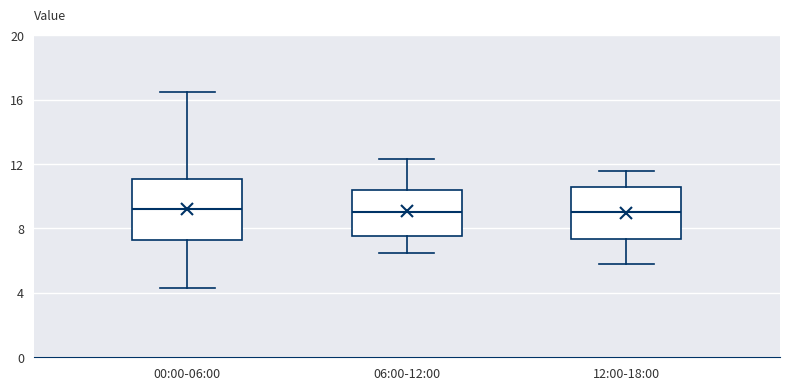

Reading left to right, read every box against the y-axis: the position of its median line, the range the box covers, and the ends of its whiskers. The values are not printed on the chart, so give them approximately, as read against the axis.

00:00-06:00: median 9.0, box 7.5 to 11.0, whiskers 4.5 to 16.5
06:00-12:00: median 9.0, box 7.5 to 10.5, whiskers 6.5 to 12.5
12:00-18:00: median 9.0, box 7.5 to 10.5, whiskers 6.0 to 11.5